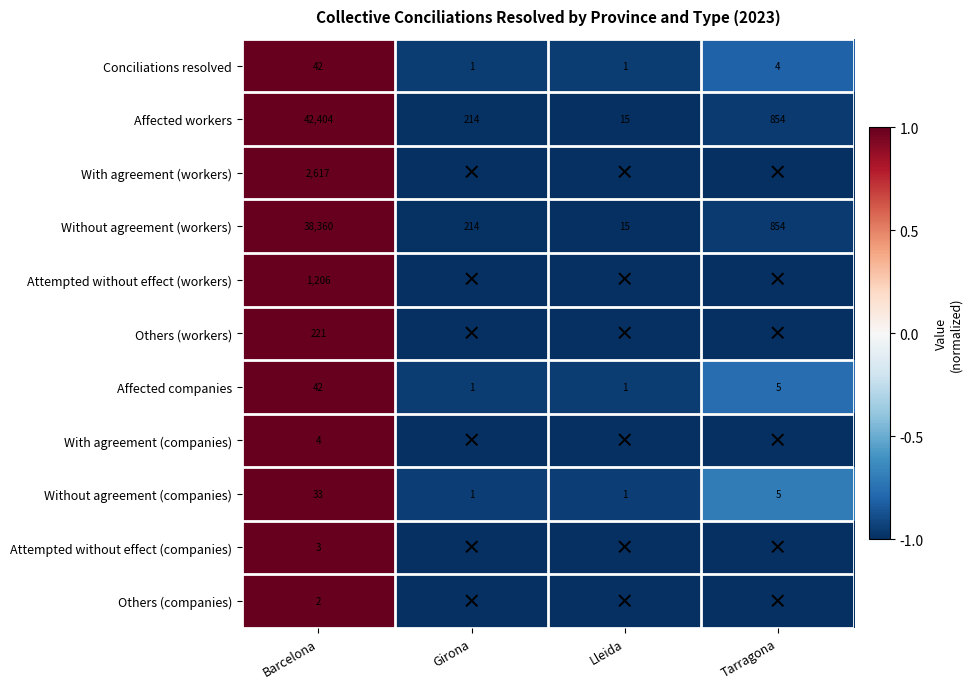

Is it true that Affected companies equals 1.6 at Barcelona?

False